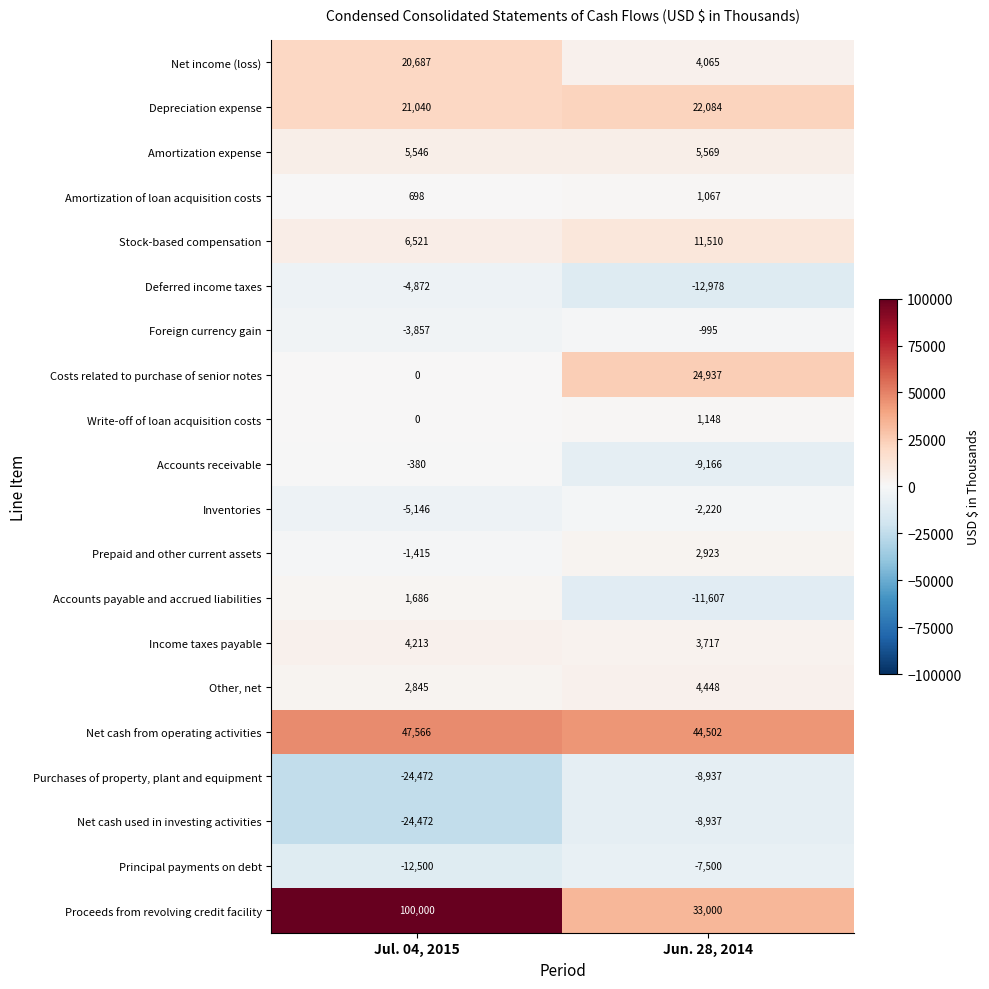

Which series has the widest spread of values?

Proceeds from revolving credit facility